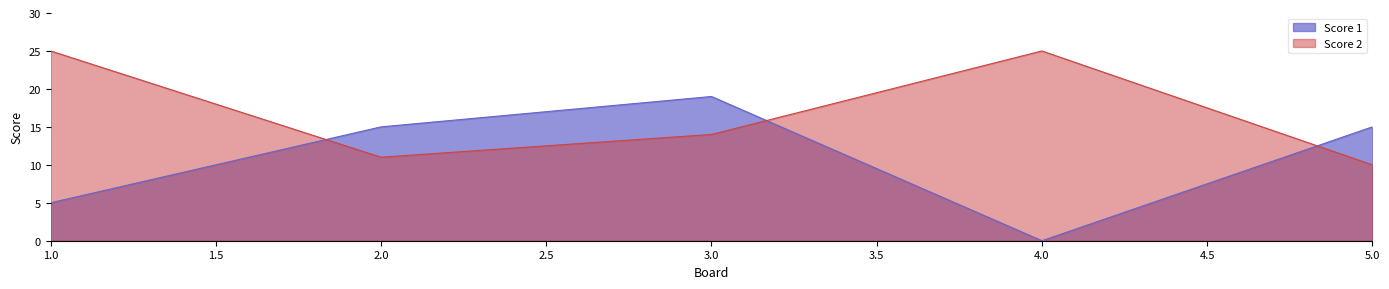

Which series has the largest range (max minus min)?

Score 1